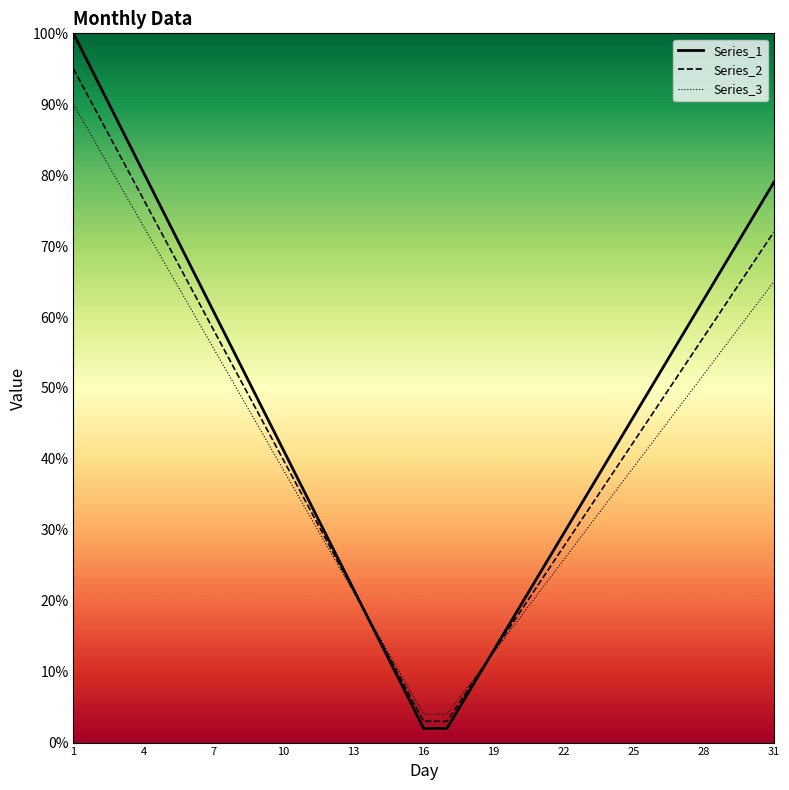

Which series has the largest total across all categories?

Series_1_line